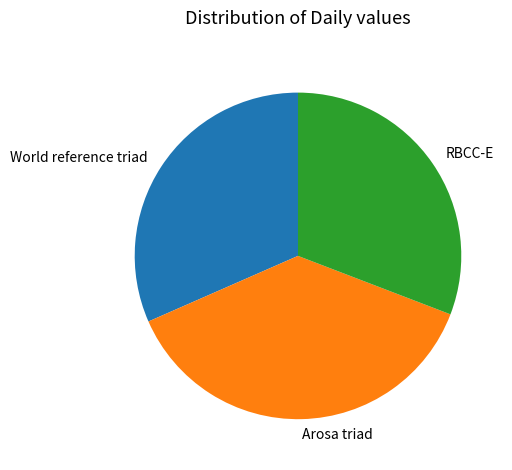

Which category has the smallest portion of the pie?

RBCC-E